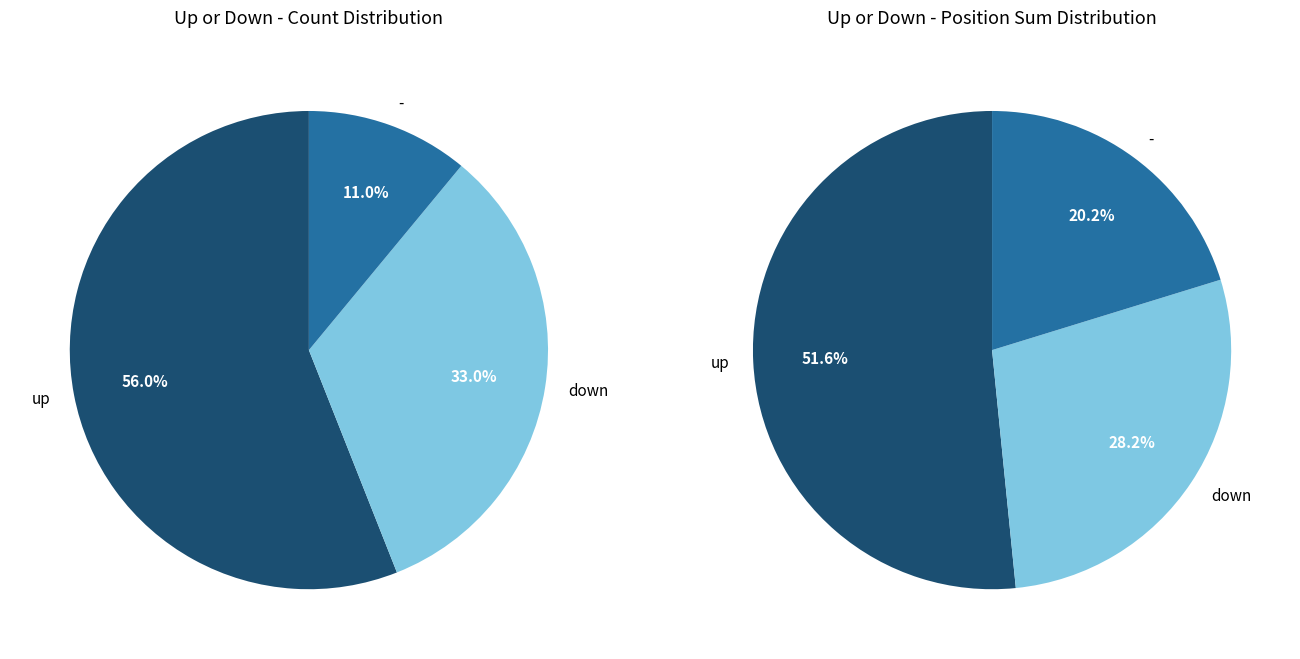

Is there any slice that represents more than half of the pie?

Yes